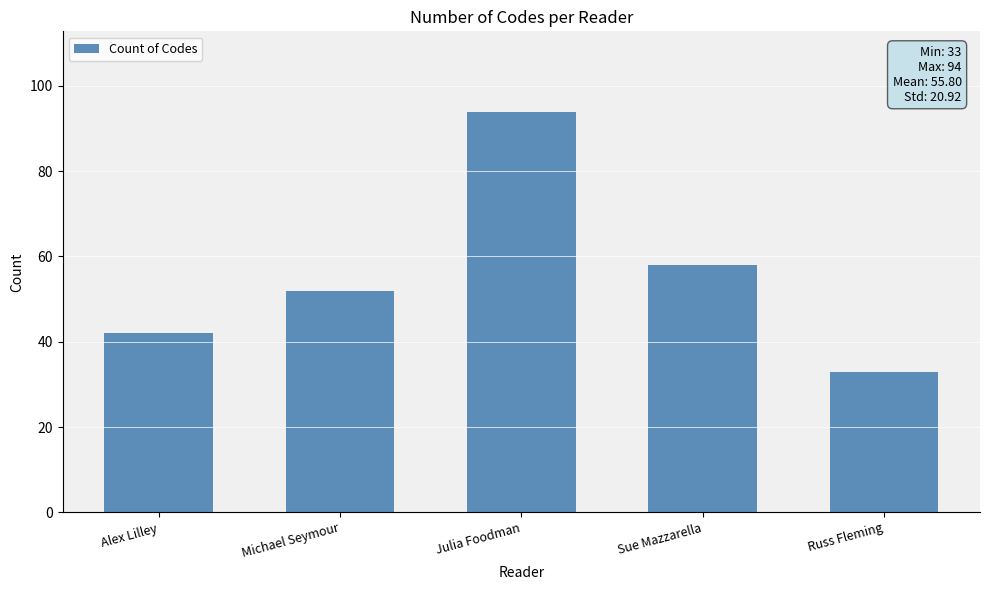

Is it true that the value at Alex Lilley is 42?

True